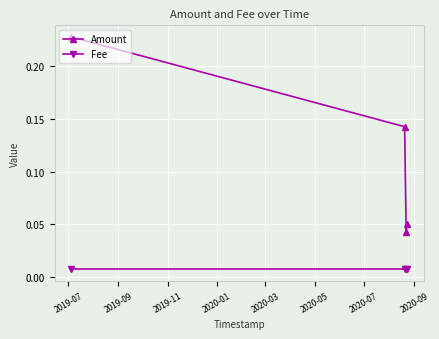

List the series in order of their overall mean, lowest first.

Fee, Amount